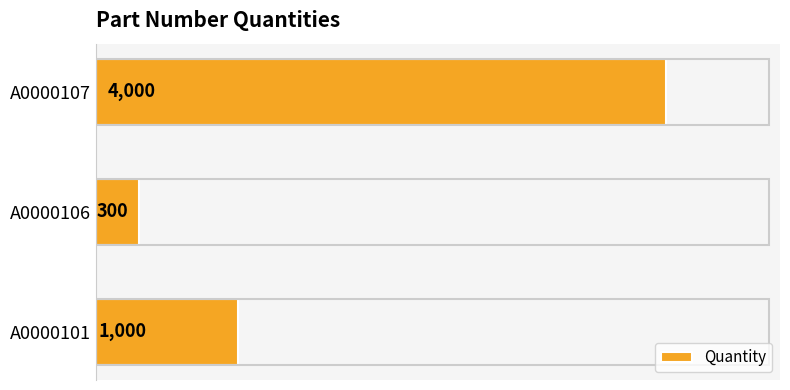

Where is the data nearest to the value 2150?

A0000101